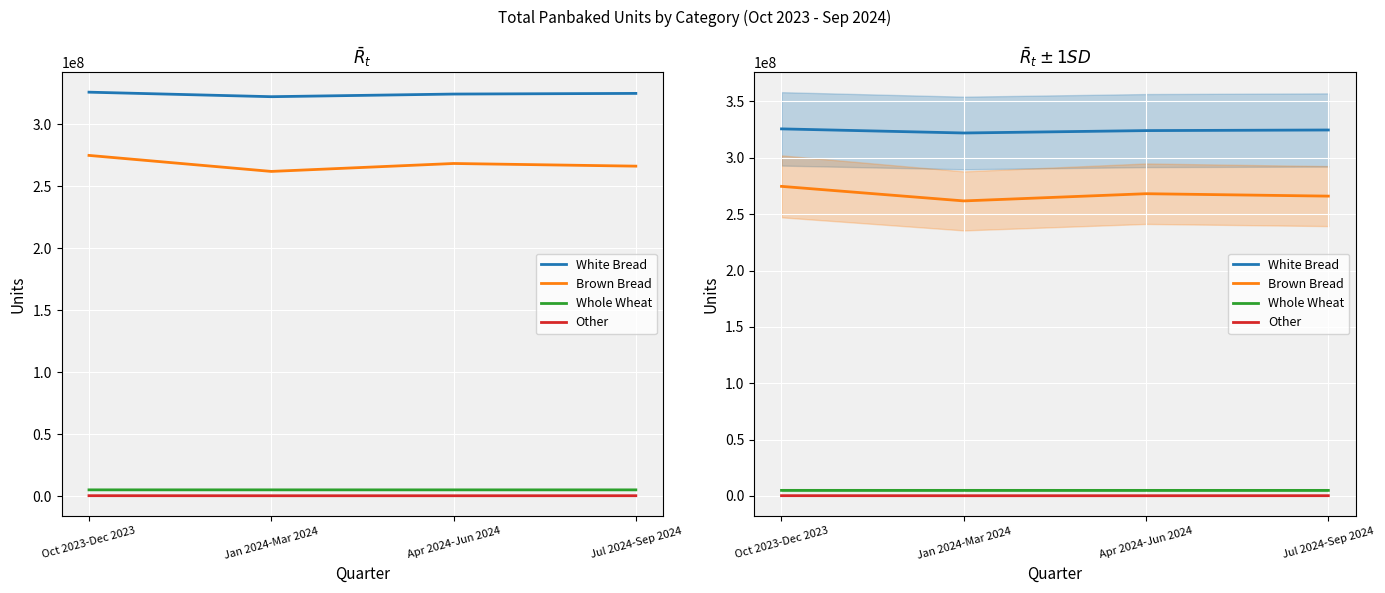

The Whole Wheat series shows 6857035 at Apr 2024-Jun 2024. True or false?

False